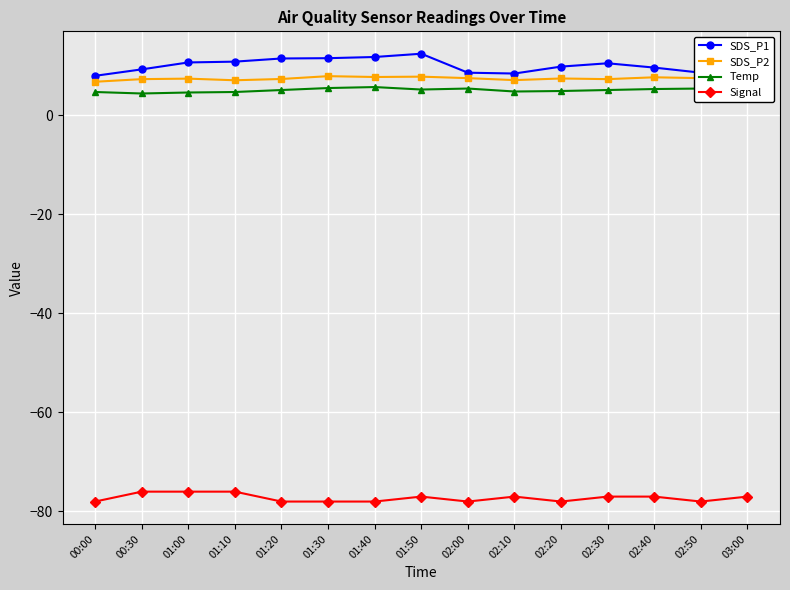

How many distinct data groups are displayed?

4